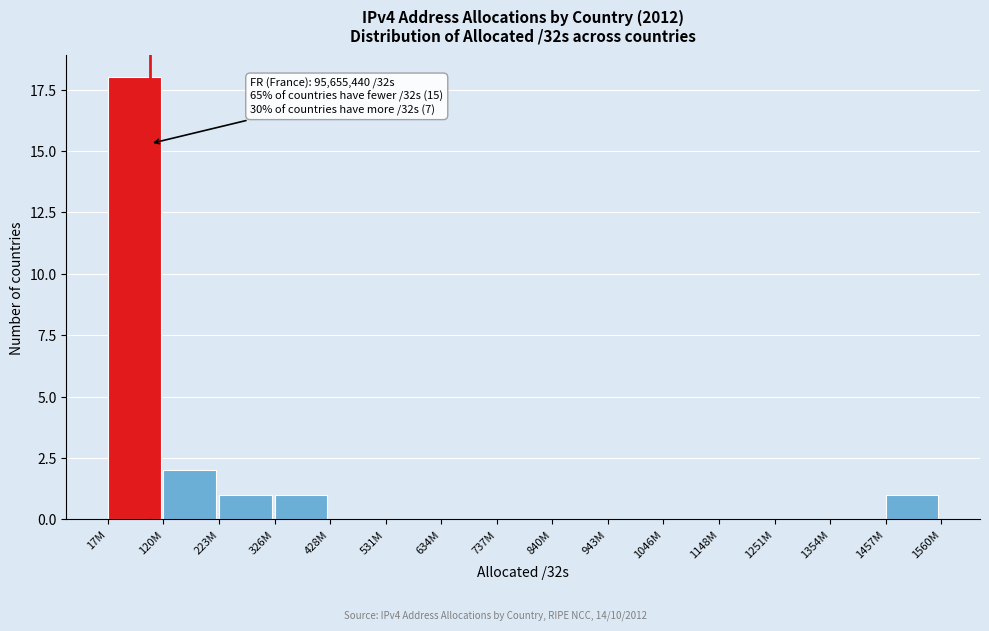

Reading left to right, extract all data points from this chart.

17M=18	120M=2	223M=1	326M=1	428M=0	531M=0	634M=0	737M=0	840M=0	943M=0	1046M=0	1148M=0	1251M=0	1354M=0	1457M=1